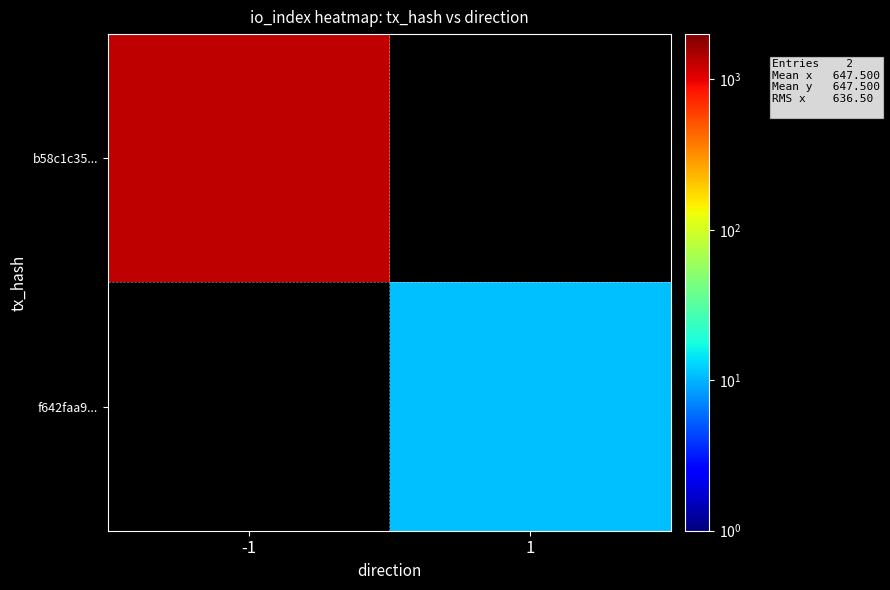

At how many categories does at least one series exceed 124?

1